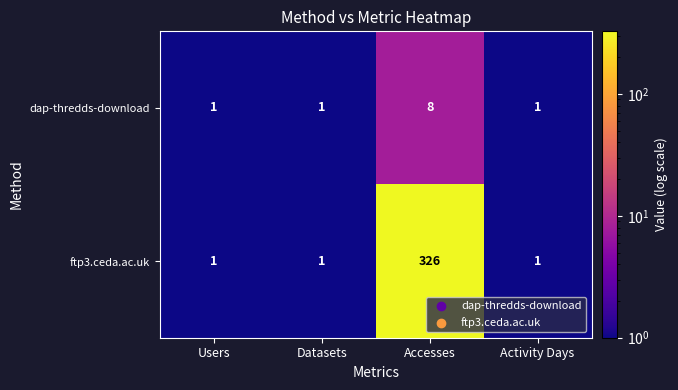

Which category has the highest value in the ftp3.ceda.ac.uk series?

Accesses